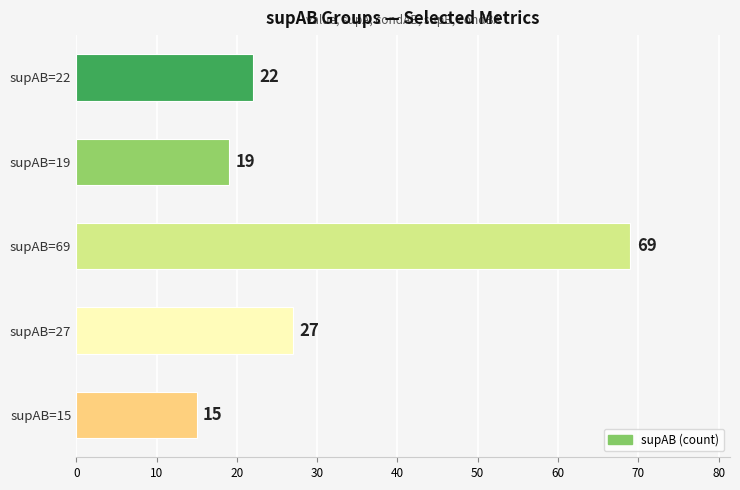

How many bars are there in total?

5